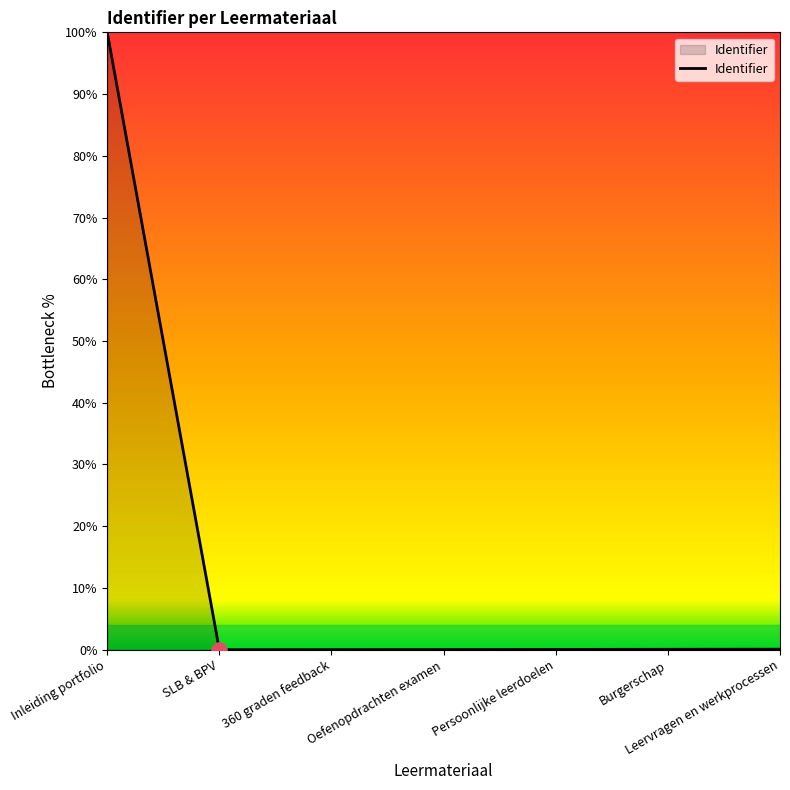

Between Inleiding portfolio and Oefenopdrachten examen, which is larger?

Inleiding portfolio